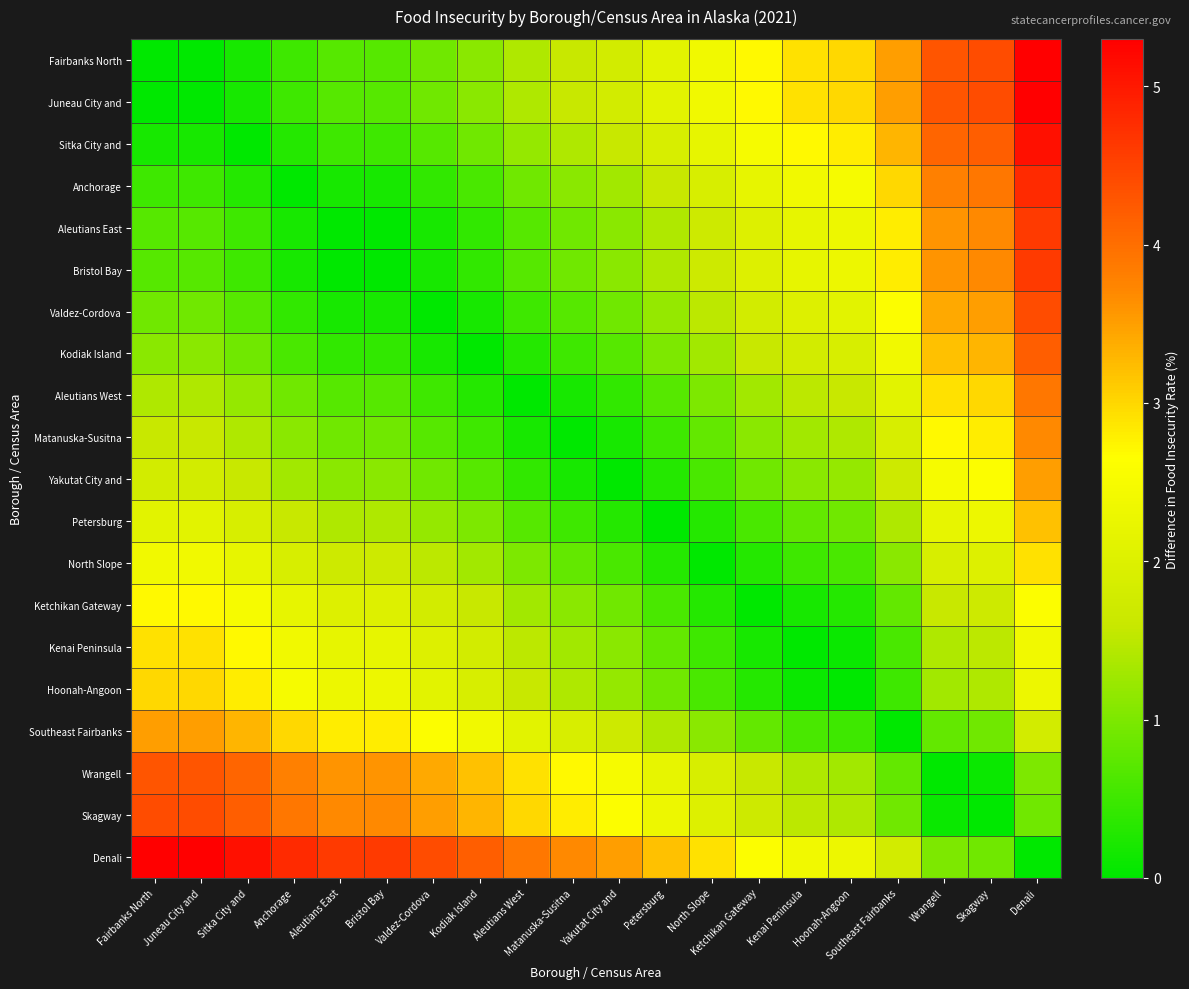

Reading right to left, what are all the values shown in this chart?

Fairbanks North: Denali=5.3	Skagway=4.4	Wrangell=4.3	Southeast Fairbanks=3.5	Hoonah-Angoon=3.0	Kenai Peninsula=2.9	Ketchikan Gateway=2.7	North Slope=2.4	Petersburg=2.1	Yakutat City and=1.8	Matanuska-Susitna=1.6	Aleutians West=1.4	Kodiak Island=1.1	Valdez-Cordova=0.9	Bristol Bay=0.7	Aleutians East=0.7	Anchorage=0.5	Sitka City and=0.2	Juneau City and=0.0	Fairbanks North=0.0
Juneau City and: Denali=5.3	Skagway=4.4	Wrangell=4.3	Southeast Fairbanks=3.5	Hoonah-Angoon=3.0	Kenai Peninsula=2.9	Ketchikan Gateway=2.7	North Slope=2.4	Petersburg=2.1	Yakutat City and=1.8	Matanuska-Susitna=1.6	Aleutians West=1.4	Kodiak Island=1.1	Valdez-Cordova=0.9	Bristol Bay=0.7	Aleutians East=0.7	Anchorage=0.5	Sitka City and=0.2	Juneau City and=0.0	Fairbanks North=0.0
Sitka City and: Denali=5.1	Skagway=4.2	Wrangell=4.1	Southeast Fairbanks=3.3	Hoonah-Angoon=2.8	Kenai Peninsula=2.7	Ketchikan Gateway=2.5	North Slope=2.2	Petersburg=1.9	Yakutat City and=1.6	Matanuska-Susitna=1.4	Aleutians West=1.2	Kodiak Island=0.9	Valdez-Cordova=0.7	Bristol Bay=0.5	Aleutians East=0.5	Anchorage=0.3	Sitka City and=0.0	Juneau City and=0.2	Fairbanks North=0.2
Anchorage: Denali=4.8	Skagway=3.9	Wrangell=3.8	Southeast Fairbanks=3.0	Hoonah-Angoon=2.5	Kenai Peninsula=2.4	Ketchikan Gateway=2.2	North Slope=1.9	Petersburg=1.6	Yakutat City and=1.3	Matanuska-Susitna=1.1	Aleutians West=0.9	Kodiak Island=0.6	Valdez-Cordova=0.4	Bristol Bay=0.2	Aleutians East=0.2	Anchorage=0.0	Sitka City and=0.3	Juneau City and=0.5	Fairbanks North=0.5
Aleutians East: Denali=4.6	Skagway=3.7	Wrangell=3.6	Southeast Fairbanks=2.8	Hoonah-Angoon=2.3	Kenai Peninsula=2.2	Ketchikan Gateway=2.0	North Slope=1.7	Petersburg=1.4	Yakutat City and=1.1	Matanuska-Susitna=0.9	Aleutians West=0.7	Kodiak Island=0.4	Valdez-Cordova=0.2	Bristol Bay=0.0	Aleutians East=0.0	Anchorage=0.2	Sitka City and=0.5	Juneau City and=0.7	Fairbanks North=0.7
Bristol Bay: Denali=4.6	Skagway=3.7	Wrangell=3.6	Southeast Fairbanks=2.8	Hoonah-Angoon=2.3	Kenai Peninsula=2.2	Ketchikan Gateway=2.0	North Slope=1.7	Petersburg=1.4	Yakutat City and=1.1	Matanuska-Susitna=0.9	Aleutians West=0.7	Kodiak Island=0.4	Valdez-Cordova=0.2	Bristol Bay=0.0	Aleutians East=0.0	Anchorage=0.2	Sitka City and=0.5	Juneau City and=0.7	Fairbanks North=0.7
Valdez-Cordova: Denali=4.4	Skagway=3.5	Wrangell=3.4	Southeast Fairbanks=2.6	Hoonah-Angoon=2.1	Kenai Peninsula=2.0	Ketchikan Gateway=1.8	North Slope=1.5	Petersburg=1.2	Yakutat City and=0.9	Matanuska-Susitna=0.7	Aleutians West=0.5	Kodiak Island=0.2	Valdez-Cordova=0.0	Bristol Bay=0.2	Aleutians East=0.2	Anchorage=0.4	Sitka City and=0.7	Juneau City and=0.9	Fairbanks North=0.9
Kodiak Island: Denali=4.2	Skagway=3.3	Wrangell=3.2	Southeast Fairbanks=2.4	Hoonah-Angoon=1.9	Kenai Peninsula=1.8	Ketchikan Gateway=1.6	North Slope=1.3	Petersburg=1.0	Yakutat City and=0.7	Matanuska-Susitna=0.5	Aleutians West=0.3	Kodiak Island=0.0	Valdez-Cordova=0.2	Bristol Bay=0.4	Aleutians East=0.4	Anchorage=0.6	Sitka City and=0.9	Juneau City and=1.1	Fairbanks North=1.1
Aleutians West: Denali=3.9	Skagway=3.0	Wrangell=2.9	Southeast Fairbanks=2.1	Hoonah-Angoon=1.6	Kenai Peninsula=1.5	Ketchikan Gateway=1.3	North Slope=1.0	Petersburg=0.7	Yakutat City and=0.4	Matanuska-Susitna=0.2	Aleutians West=0.0	Kodiak Island=0.3	Valdez-Cordova=0.5	Bristol Bay=0.7	Aleutians East=0.7	Anchorage=0.9	Sitka City and=1.2	Juneau City and=1.4	Fairbanks North=1.4
Matanuska-Susitna: Denali=3.7	Skagway=2.8	Wrangell=2.7	Southeast Fairbanks=1.9	Hoonah-Angoon=1.4	Kenai Peninsula=1.3	Ketchikan Gateway=1.1	North Slope=0.8	Petersburg=0.5	Yakutat City and=0.2	Matanuska-Susitna=0.0	Aleutians West=0.2	Kodiak Island=0.5	Valdez-Cordova=0.7	Bristol Bay=0.9	Aleutians East=0.9	Anchorage=1.1	Sitka City and=1.4	Juneau City and=1.6	Fairbanks North=1.6
Yakutat City and: Denali=3.5	Skagway=2.6	Wrangell=2.5	Southeast Fairbanks=1.7	Hoonah-Angoon=1.2	Kenai Peninsula=1.1	Ketchikan Gateway=0.9	North Slope=0.6	Petersburg=0.3	Yakutat City and=0.0	Matanuska-Susitna=0.2	Aleutians West=0.4	Kodiak Island=0.7	Valdez-Cordova=0.9	Bristol Bay=1.1	Aleutians East=1.1	Anchorage=1.3	Sitka City and=1.6	Juneau City and=1.8	Fairbanks North=1.8
Petersburg: Denali=3.2	Skagway=2.3	Wrangell=2.2	Southeast Fairbanks=1.4	Hoonah-Angoon=0.9	Kenai Peninsula=0.8	Ketchikan Gateway=0.6	North Slope=0.3	Petersburg=0.0	Yakutat City and=0.3	Matanuska-Susitna=0.5	Aleutians West=0.7	Kodiak Island=1.0	Valdez-Cordova=1.2	Bristol Bay=1.4	Aleutians East=1.4	Anchorage=1.6	Sitka City and=1.9	Juneau City and=2.1	Fairbanks North=2.1
North Slope: Denali=2.9	Skagway=2.0	Wrangell=1.9	Southeast Fairbanks=1.1	Hoonah-Angoon=0.6	Kenai Peninsula=0.5	Ketchikan Gateway=0.3	North Slope=0.0	Petersburg=0.3	Yakutat City and=0.6	Matanuska-Susitna=0.8	Aleutians West=1.0	Kodiak Island=1.3	Valdez-Cordova=1.5	Bristol Bay=1.7	Aleutians East=1.7	Anchorage=1.9	Sitka City and=2.2	Juneau City and=2.4	Fairbanks North=2.4
Ketchikan Gateway: Denali=2.6	Skagway=1.7	Wrangell=1.6	Southeast Fairbanks=0.8	Hoonah-Angoon=0.3	Kenai Peninsula=0.2	Ketchikan Gateway=0.0	North Slope=0.3	Petersburg=0.6	Yakutat City and=0.9	Matanuska-Susitna=1.1	Aleutians West=1.3	Kodiak Island=1.6	Valdez-Cordova=1.8	Bristol Bay=2.0	Aleutians East=2.0	Anchorage=2.2	Sitka City and=2.5	Juneau City and=2.7	Fairbanks North=2.7
Kenai Peninsula: Denali=2.4	Skagway=1.5	Wrangell=1.4	Southeast Fairbanks=0.6	Hoonah-Angoon=0.1	Kenai Peninsula=0.0	Ketchikan Gateway=0.2	North Slope=0.5	Petersburg=0.8	Yakutat City and=1.1	Matanuska-Susitna=1.3	Aleutians West=1.5	Kodiak Island=1.8	Valdez-Cordova=2.0	Bristol Bay=2.2	Aleutians East=2.2	Anchorage=2.4	Sitka City and=2.7	Juneau City and=2.9	Fairbanks North=2.9
Hoonah-Angoon: Denali=2.3	Skagway=1.4	Wrangell=1.3	Southeast Fairbanks=0.5	Hoonah-Angoon=0.0	Kenai Peninsula=0.1	Ketchikan Gateway=0.3	North Slope=0.6	Petersburg=0.9	Yakutat City and=1.2	Matanuska-Susitna=1.4	Aleutians West=1.6	Kodiak Island=1.9	Valdez-Cordova=2.1	Bristol Bay=2.3	Aleutians East=2.3	Anchorage=2.5	Sitka City and=2.8	Juneau City and=3.0	Fairbanks North=3.0
Southeast Fairbanks: Denali=1.8	Skagway=0.9	Wrangell=0.8	Southeast Fairbanks=0.0	Hoonah-Angoon=0.5	Kenai Peninsula=0.6	Ketchikan Gateway=0.8	North Slope=1.1	Petersburg=1.4	Yakutat City and=1.7	Matanuska-Susitna=1.9	Aleutians West=2.1	Kodiak Island=2.4	Valdez-Cordova=2.6	Bristol Bay=2.8	Aleutians East=2.8	Anchorage=3.0	Sitka City and=3.3	Juneau City and=3.5	Fairbanks North=3.5
Wrangell: Denali=1.0	Skagway=0.1	Wrangell=0.0	Southeast Fairbanks=0.8	Hoonah-Angoon=1.3	Kenai Peninsula=1.4	Ketchikan Gateway=1.6	North Slope=1.9	Petersburg=2.2	Yakutat City and=2.5	Matanuska-Susitna=2.7	Aleutians West=2.9	Kodiak Island=3.2	Valdez-Cordova=3.4	Bristol Bay=3.6	Aleutians East=3.6	Anchorage=3.8	Sitka City and=4.1	Juneau City and=4.3	Fairbanks North=4.3
Skagway: Denali=0.9	Skagway=0.0	Wrangell=0.1	Southeast Fairbanks=0.9	Hoonah-Angoon=1.4	Kenai Peninsula=1.5	Ketchikan Gateway=1.7	North Slope=2.0	Petersburg=2.3	Yakutat City and=2.6	Matanuska-Susitna=2.8	Aleutians West=3.0	Kodiak Island=3.3	Valdez-Cordova=3.5	Bristol Bay=3.7	Aleutians East=3.7	Anchorage=3.9	Sitka City and=4.2	Juneau City and=4.4	Fairbanks North=4.4
Denali: Denali=0.0	Skagway=0.9	Wrangell=1.0	Southeast Fairbanks=1.8	Hoonah-Angoon=2.3	Kenai Peninsula=2.4	Ketchikan Gateway=2.6	North Slope=2.9	Petersburg=3.2	Yakutat City and=3.5	Matanuska-Susitna=3.7	Aleutians West=3.9	Kodiak Island=4.2	Valdez-Cordova=4.4	Bristol Bay=4.6	Aleutians East=4.6	Anchorage=4.8	Sitka City and=5.1	Juneau City and=5.3	Fairbanks North=5.3